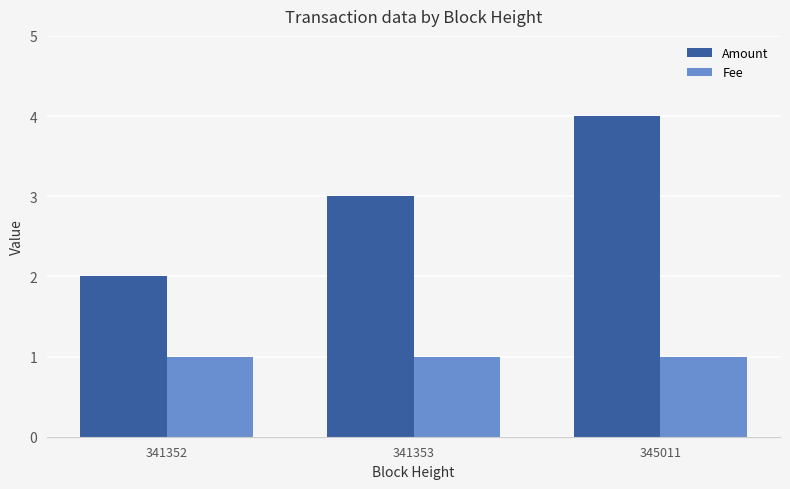

At 341353, list the series in order from smallest to largest.

Fee, Amount